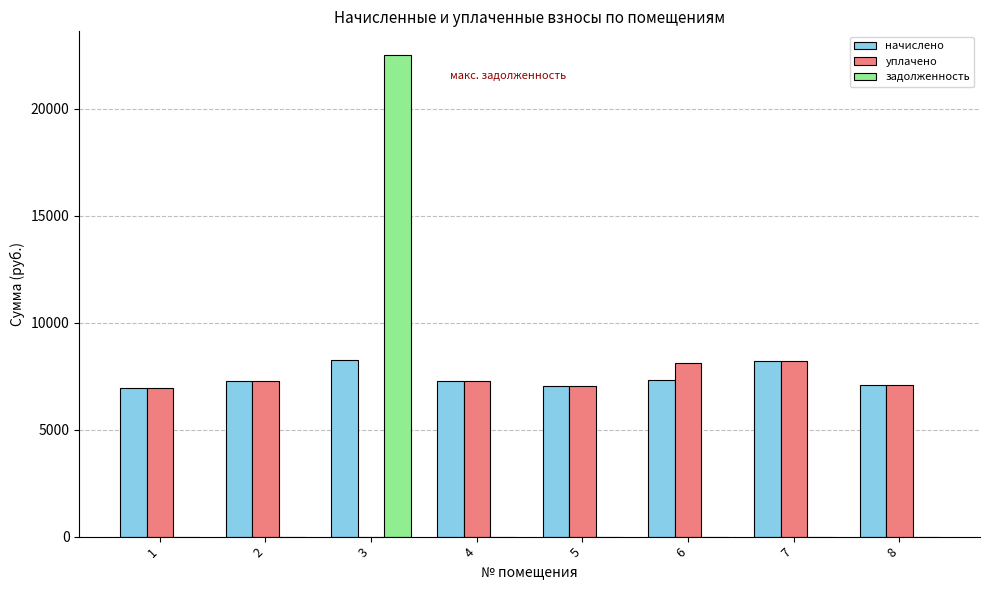

What is the average value of the начислено series?

7429.0